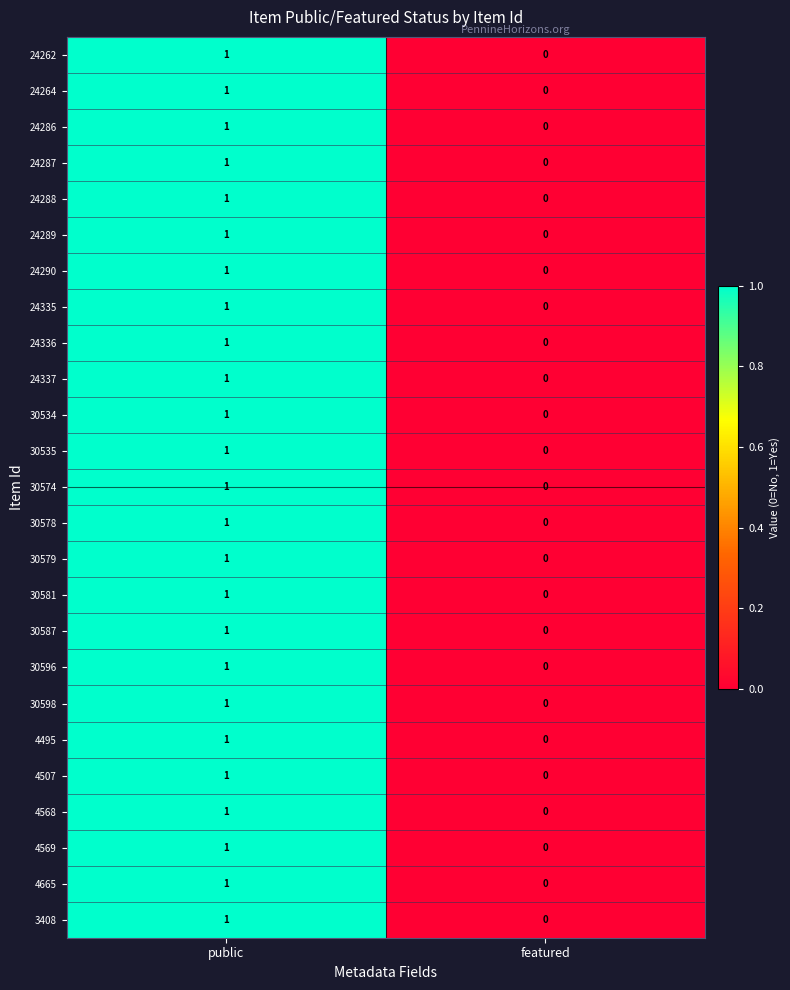

How many categories are shown in the chart?

2